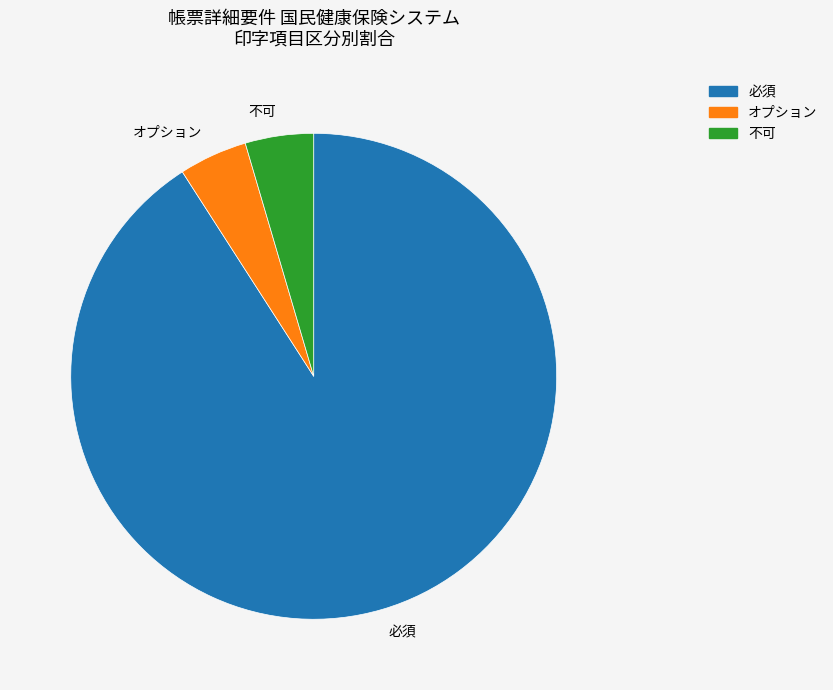

True or false: オプション accounts for 5% of the total.

True